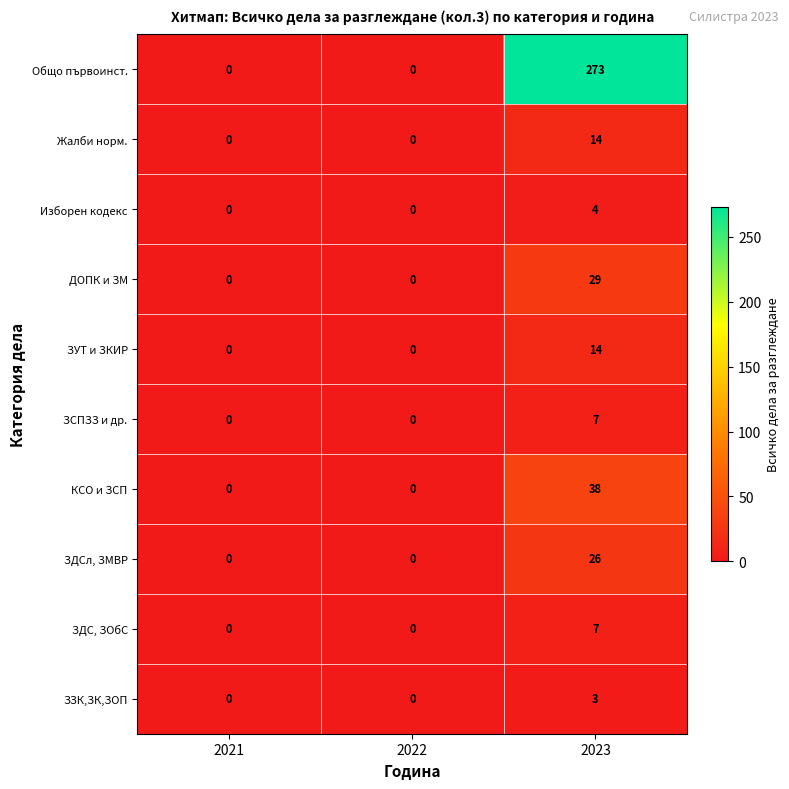

True or false: ЗСПЗЗ и др. has a value of 10 at 2023.

False